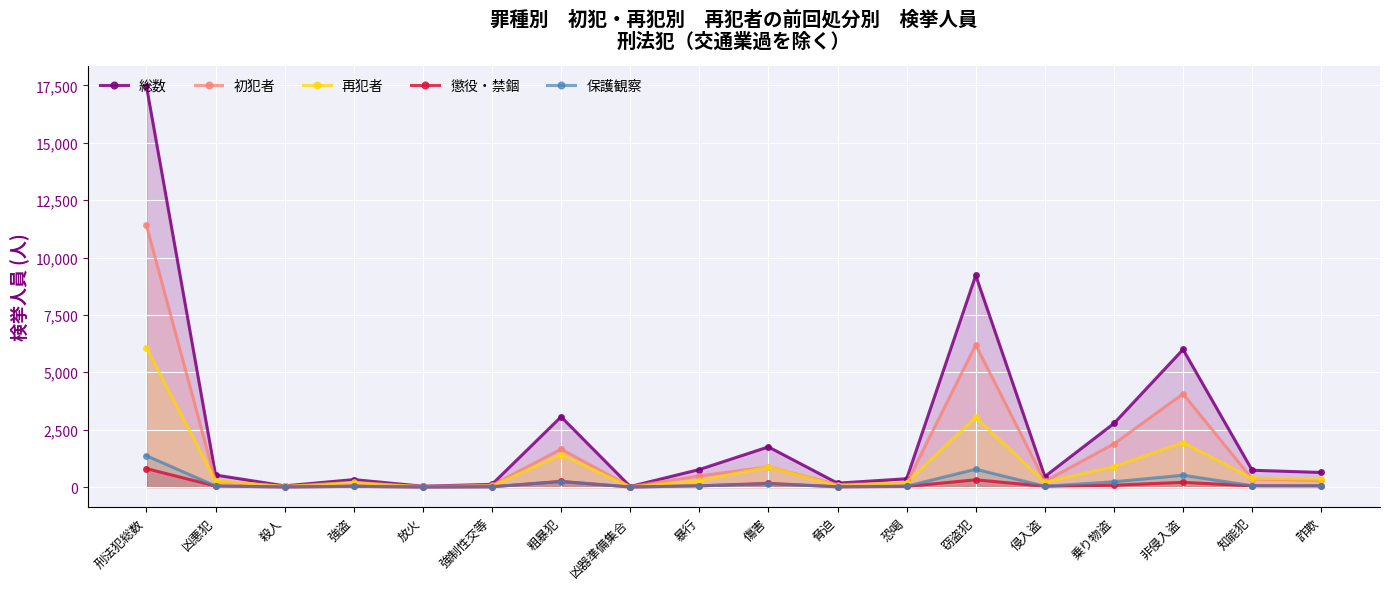

How many lines are shown in the chart?

5